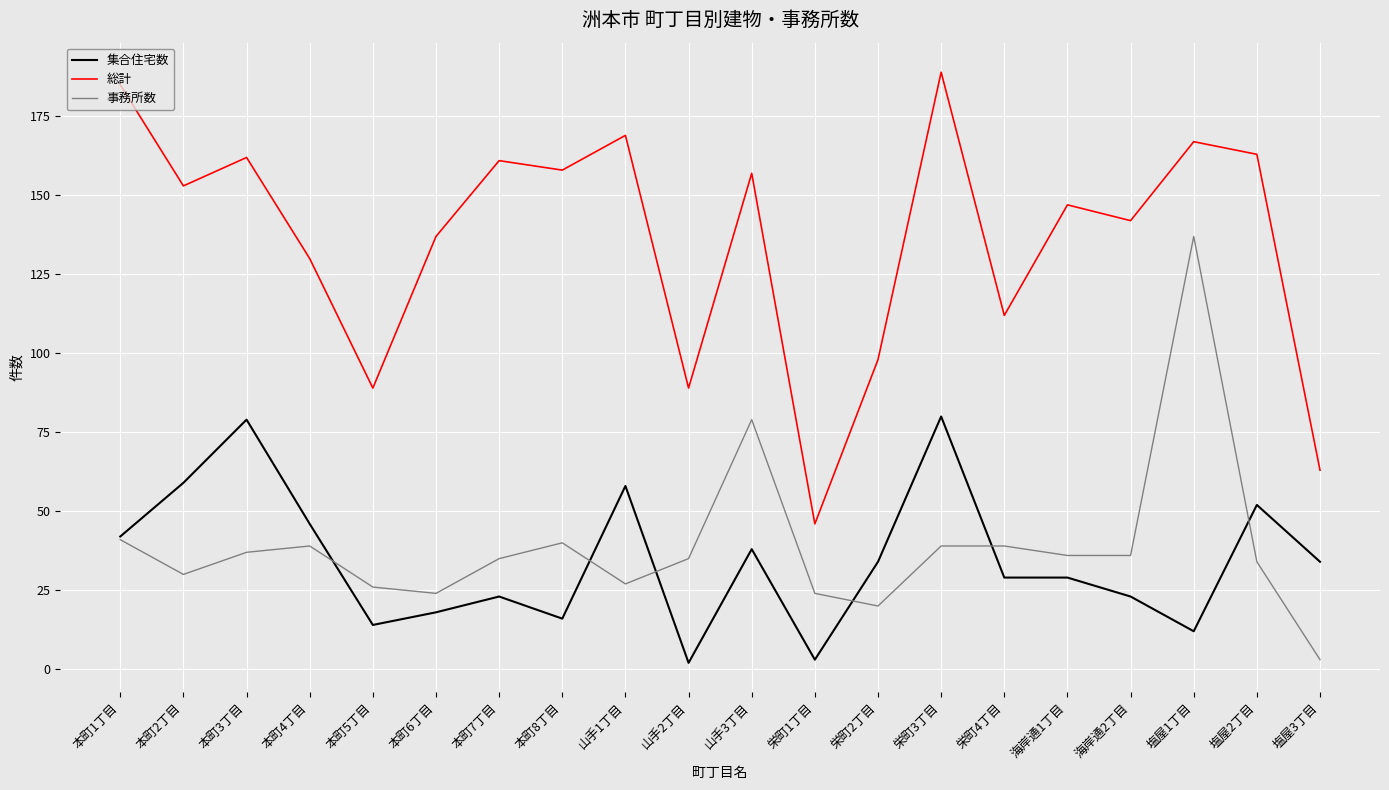

What is the sum of the 事務所数 values at 塩屋2丁目 and 栄町3丁目?

73